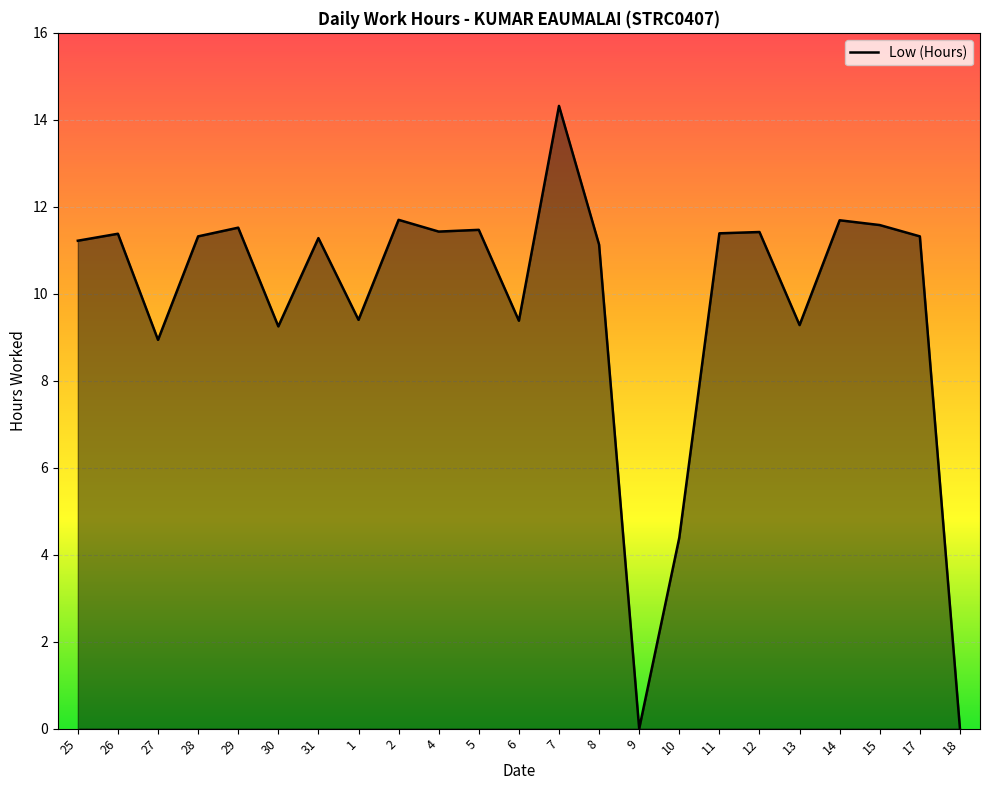

What is the ratio of the value at 28 to the value at 12?

1.0